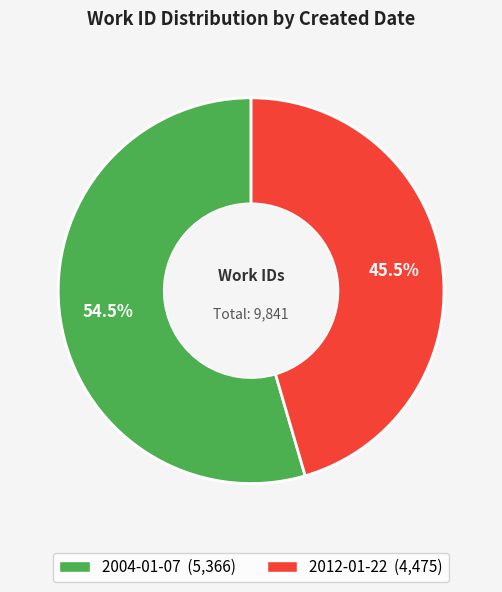

Which slice is the smallest?

2012-01-22